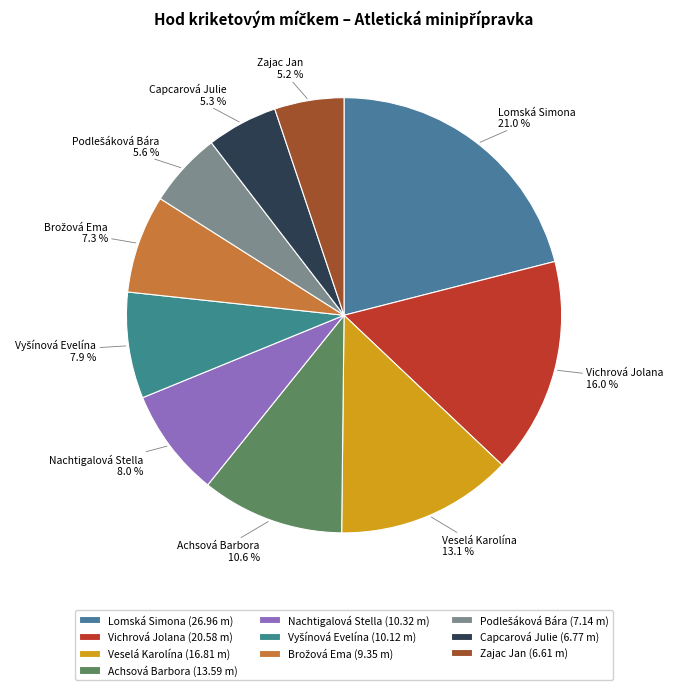

Is Lomská Simona the majority of the pie?

No